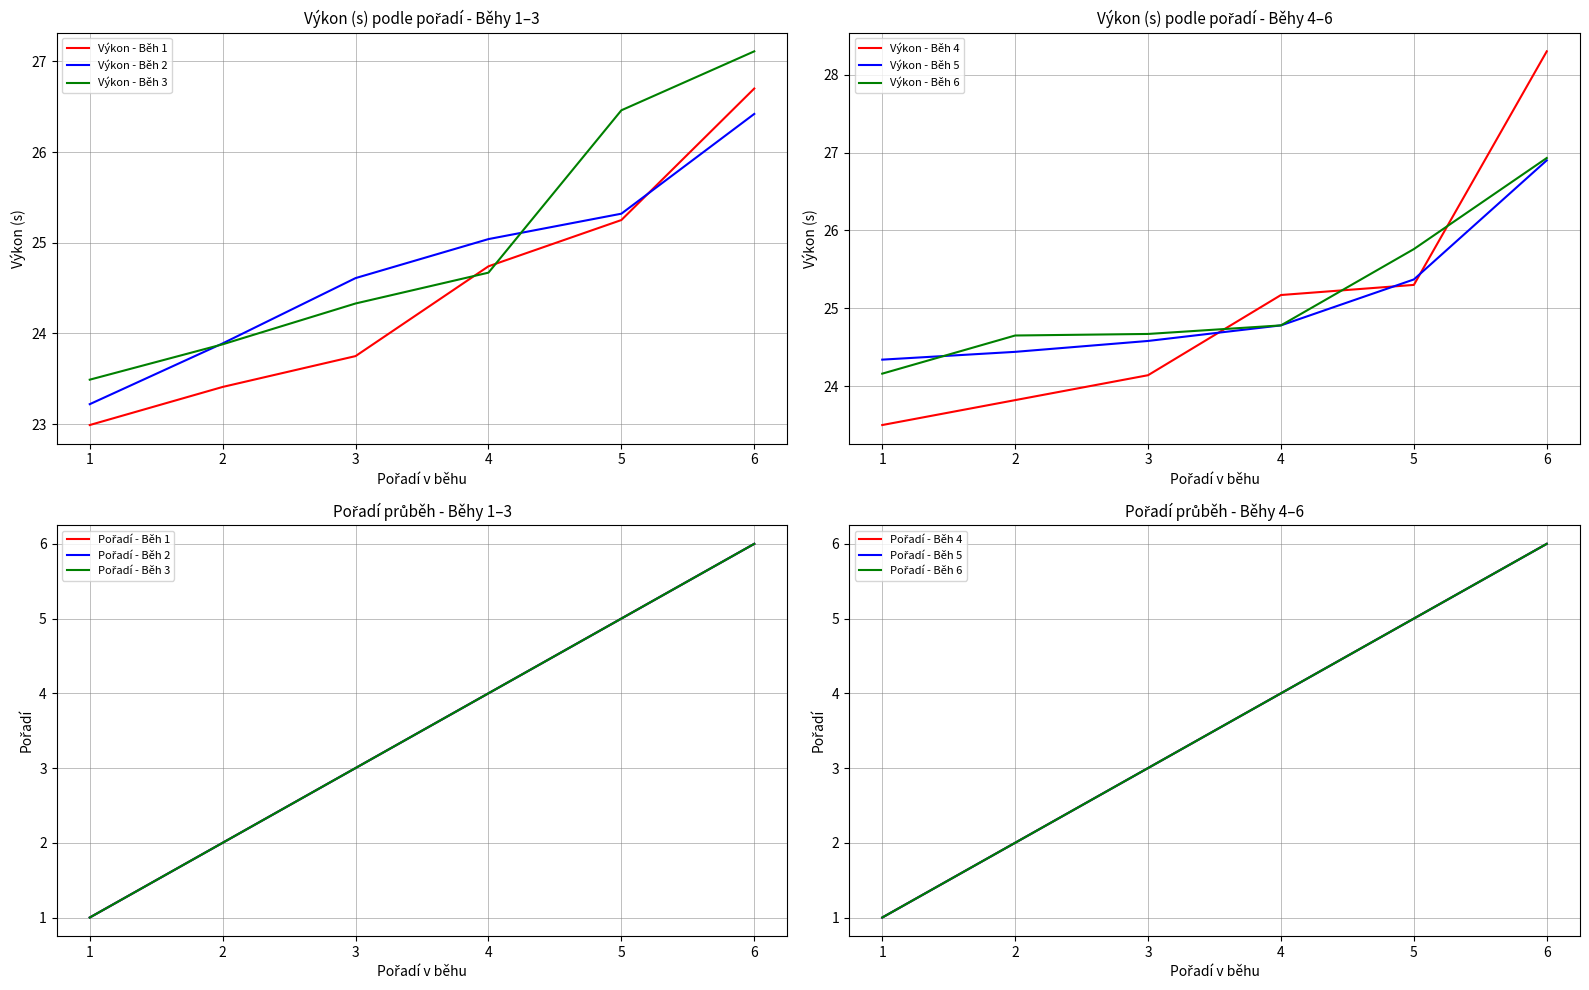

Reading right to left, transcribe all the data shown in this chart.

Běh 1 - Výkon: 26.7	25.2	24.7	23.8	23.4	23.0
Běh 2 - Výkon: 26.4	25.3	25.0	24.6	23.9	23.2
Běh 3 - Výkon: 27.1	26.5	24.7	24.3	23.9	23.5
Běh 4 - Výkon: 28.3	25.3	25.2	24.1	23.8	23.5
Běh 5 - Výkon: 26.9	25.4	24.8	24.6	24.4	24.3
Běh 6 - Výkon: 26.9	25.8	24.8	24.7	24.6	24.2